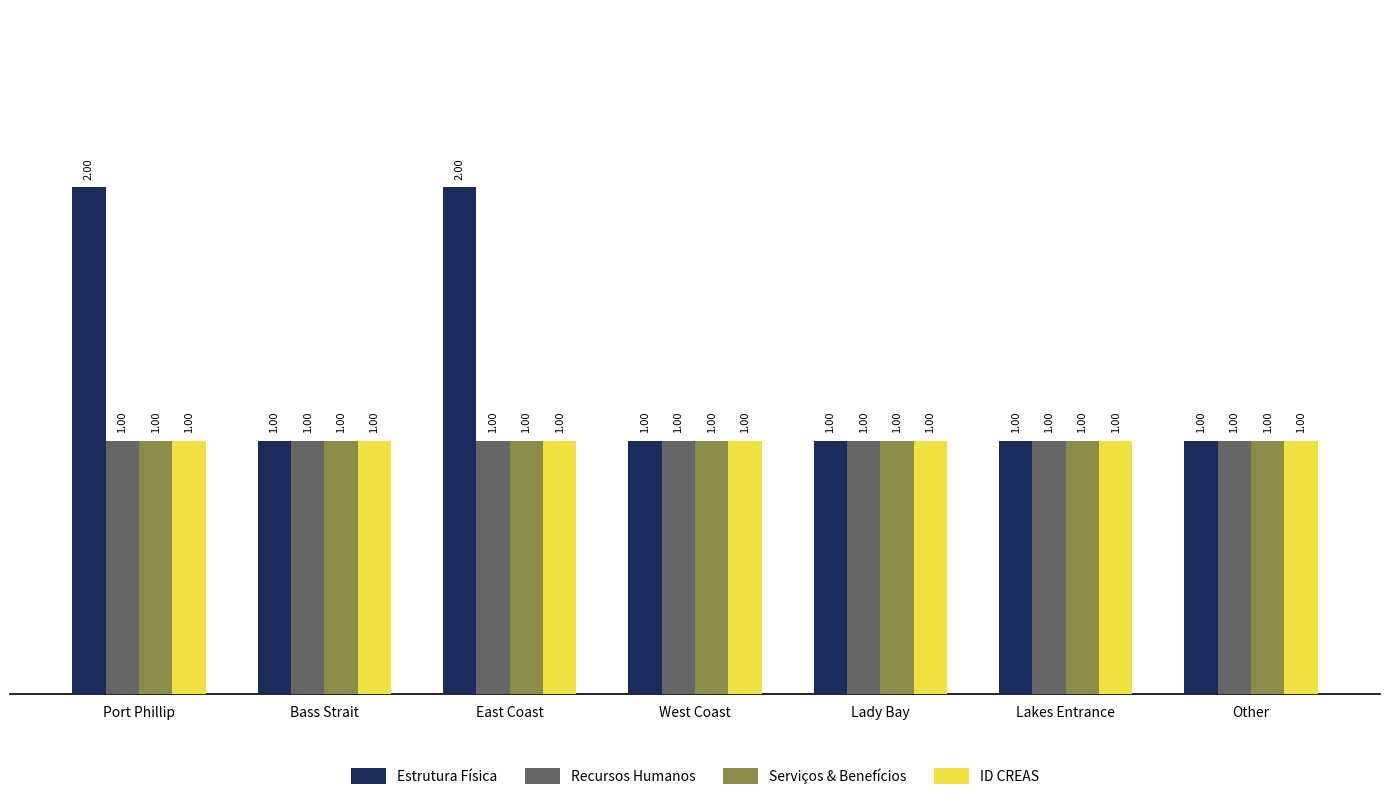

Reading right to left, list all the values displayed in this chart.

Estrutura Física: 1	1	1	1	2	1	2
Recursos Humanos: 1	1	1	1	1	1	1
Serviços & Benefícios: 1	1	1	1	1	1	1
ID CREAS: 1	1	1	1	1	1	1